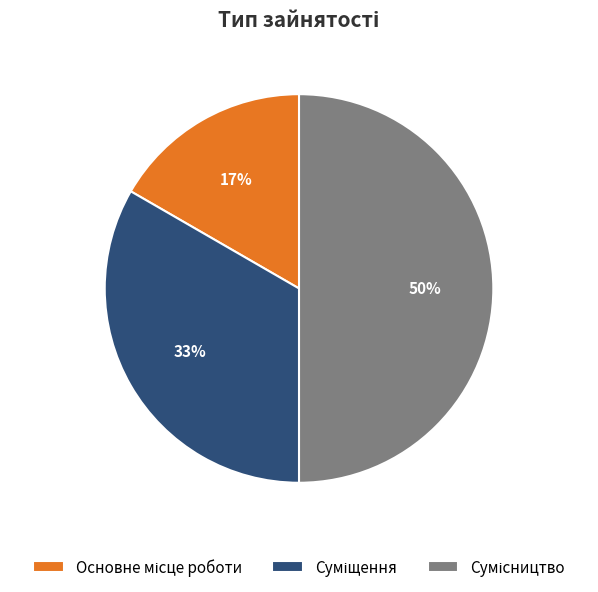

How many slices are in this pie chart?

3